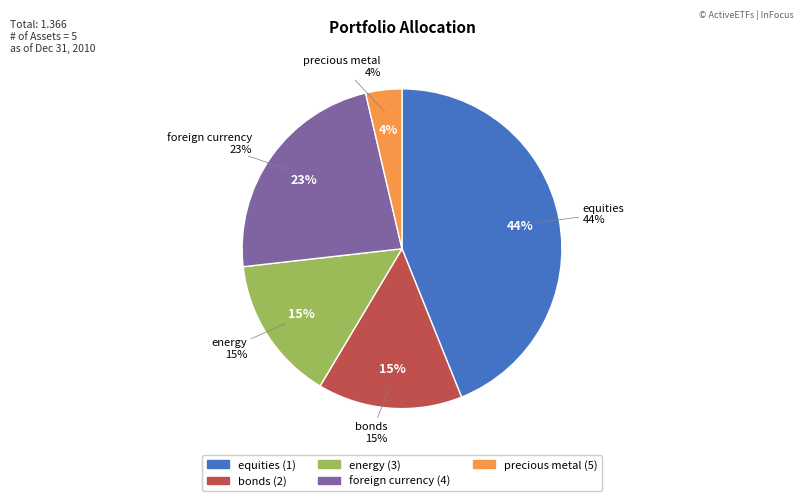

Is there a majority slice in this chart?

No